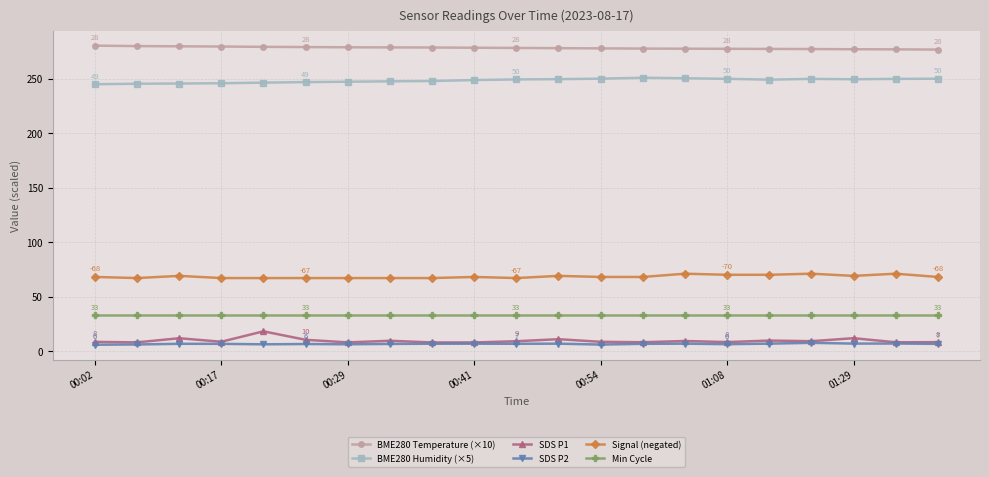

List the series in order of their peak value, lowest first.

SDS P2, SDS P1, Min Cycle, Signal (negated), BME280 Humidity (×5), BME280 Temperature (×10)